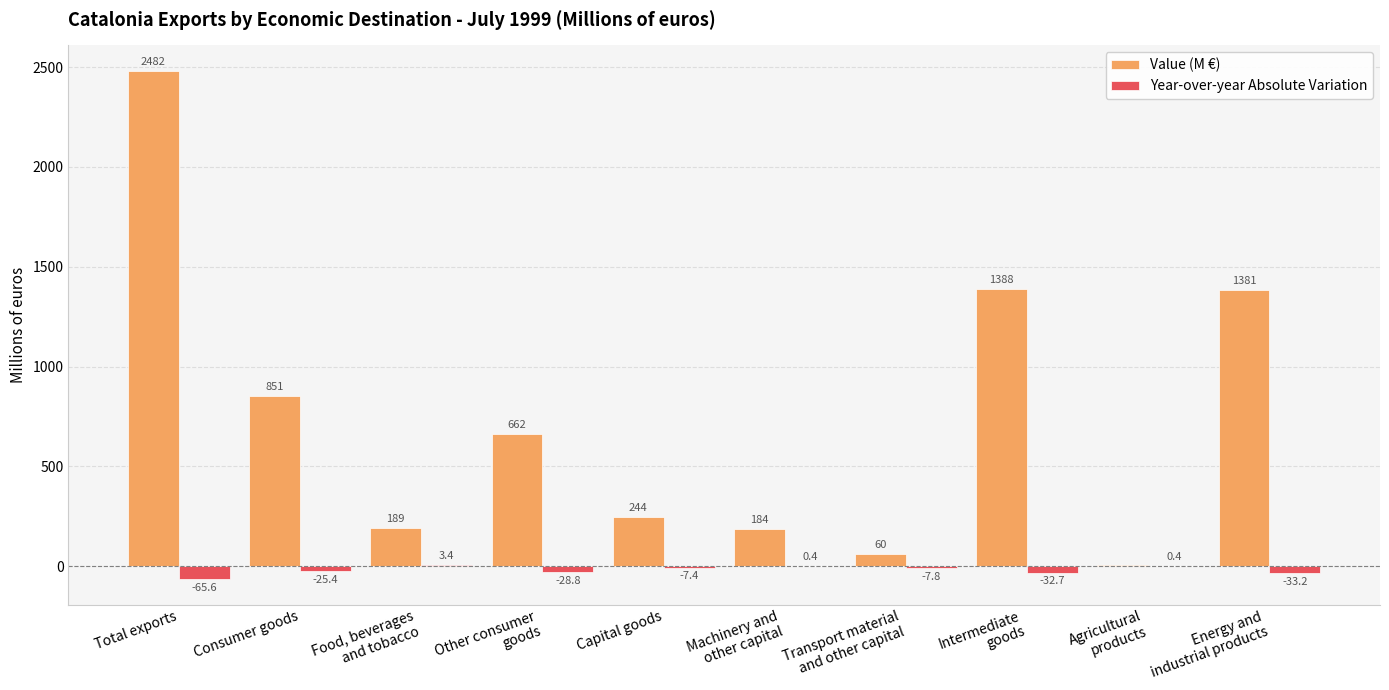

At which category is the sum across all series the highest?

Total exports